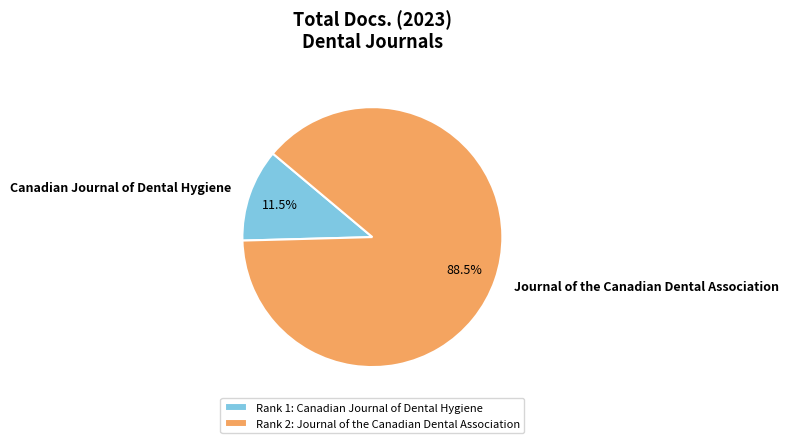

Combined, do Canadian Journal of Dental Hygiene and Journal of the Canadian Dental Association account for over 50%?

Yes